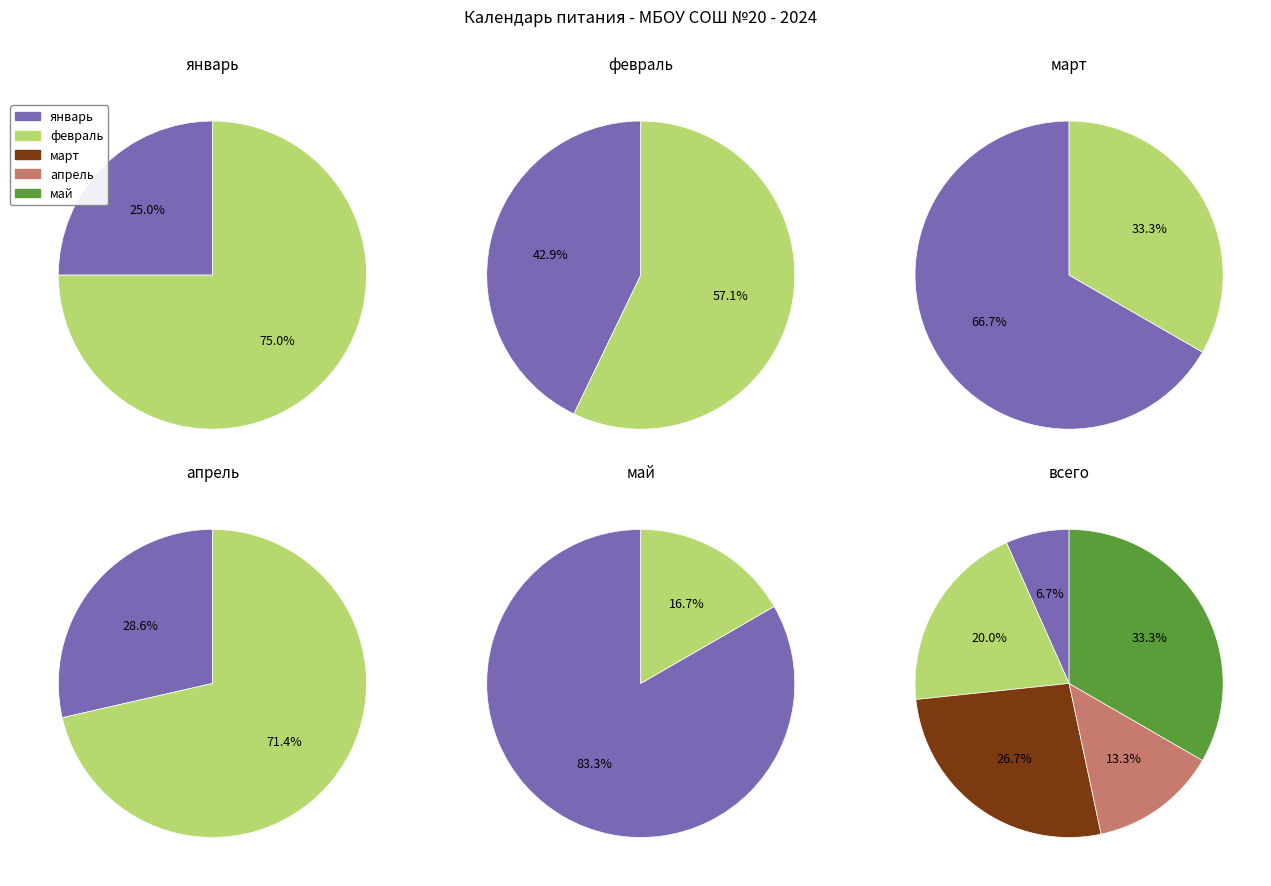

What percentage do май and март together represent?

60.0%